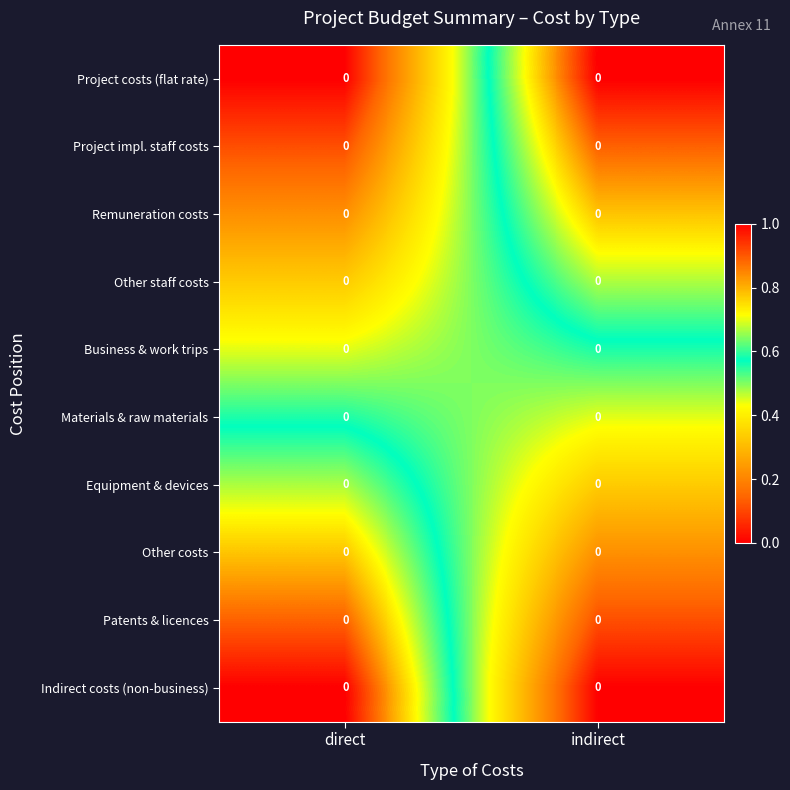

Between indirect and direct, which is larger?

indirect